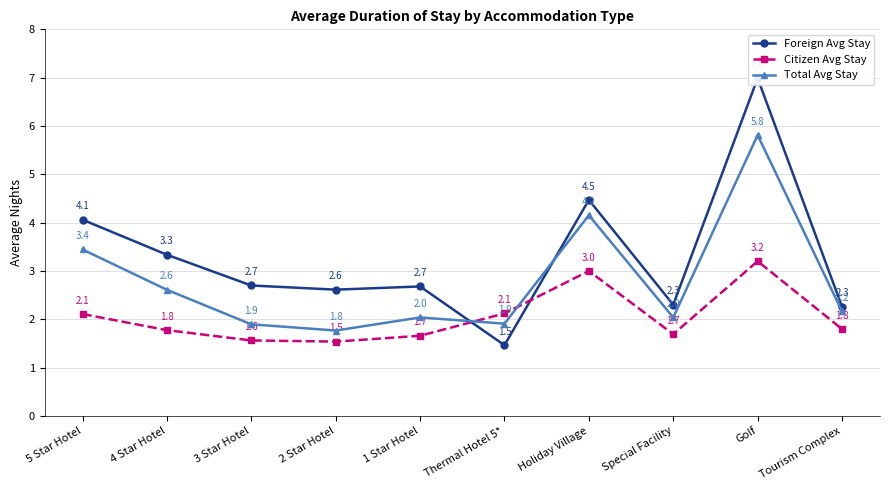

Reading right to left, extract all data points from this chart.

Foreign Avg Stay: 2.3	7.0	2.3	4.5	1.5	2.7	2.6	2.7	3.3	4.1
Citizen Avg Stay: 1.8	3.2	1.7	3.0	2.1	1.7	1.5	1.6	1.8	2.1
Total Avg Stay: 2.2	5.8	2.0	4.2	1.9	2.0	1.8	1.9	2.6	3.4